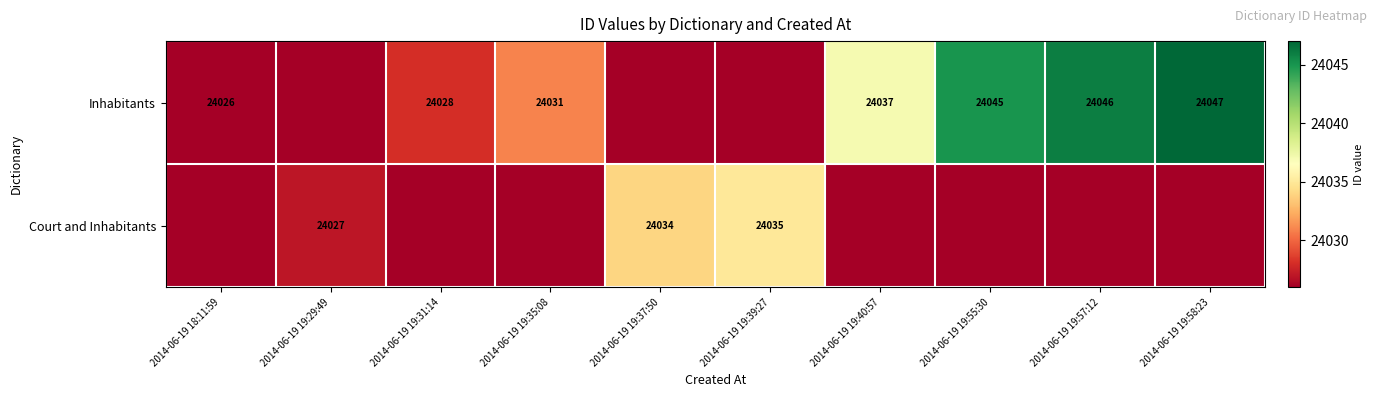

At which category is the sum across all series the highest?

2014-06-19 19:58:23